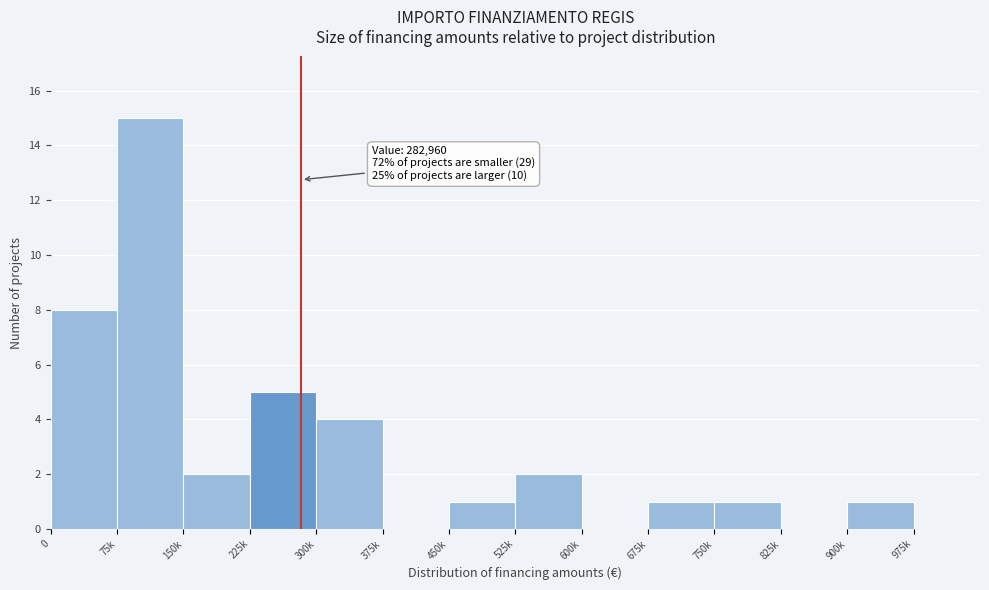

Reading left to right, extract all data points from this chart.

0=8	75k=15	150k=2	225k=5	300k=4	375k=0	450k=1	525k=2	600k=0	675k=1	750k=1	825k=0	900k=1	975k=0